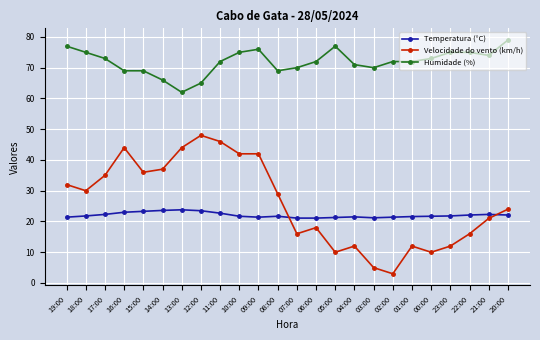

What is the smallest value displayed?

3.0